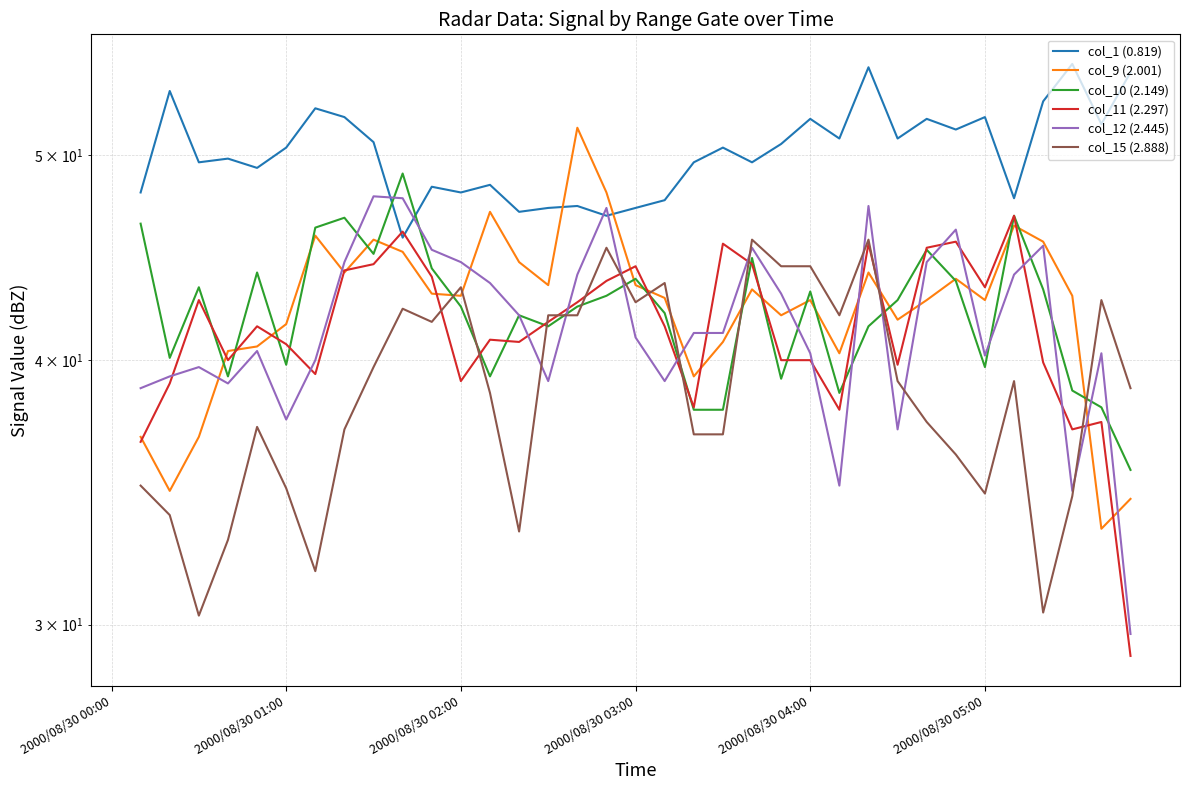

What are all the series names shown in the legend?

col_1 (0.819), col_9 (2.001), col_10 (2.149), col_11 (2.297), col_12 (2.445), col_15 (2.888)